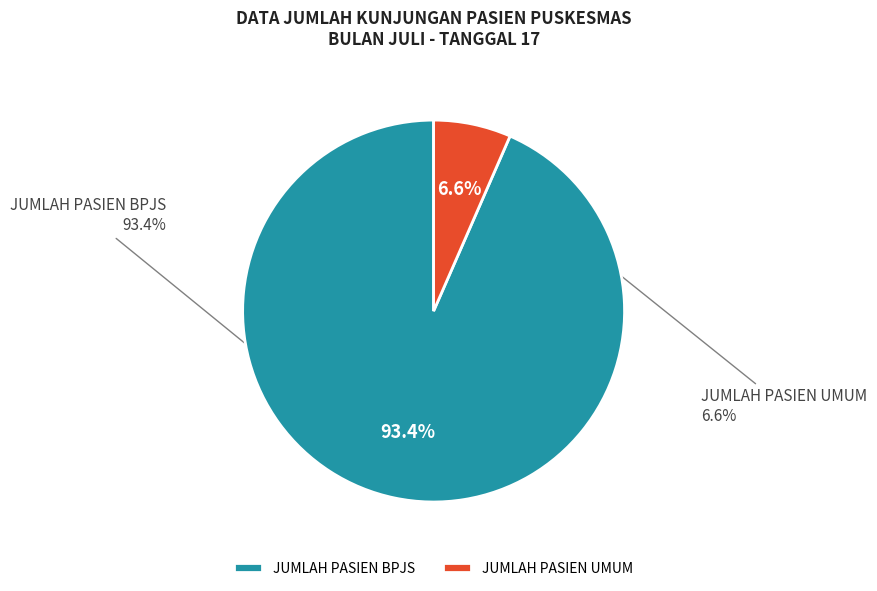

To the nearest percent, what is the combined percentage of JUMLAH PASIEN BPJS and JUMLAH PASIEN UMUM?

100%